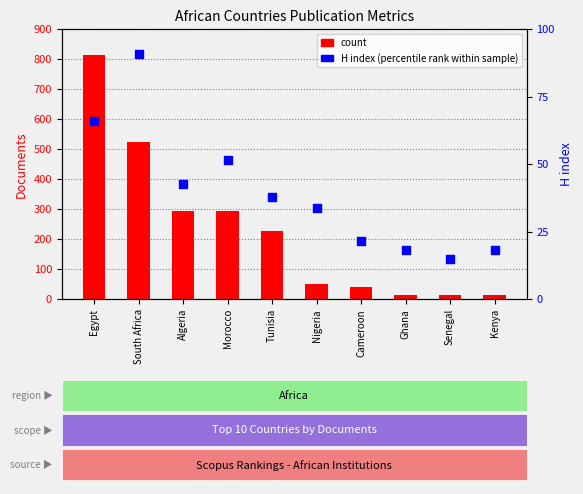

What are all the series names shown in the legend?

count, H index (percentile rank)